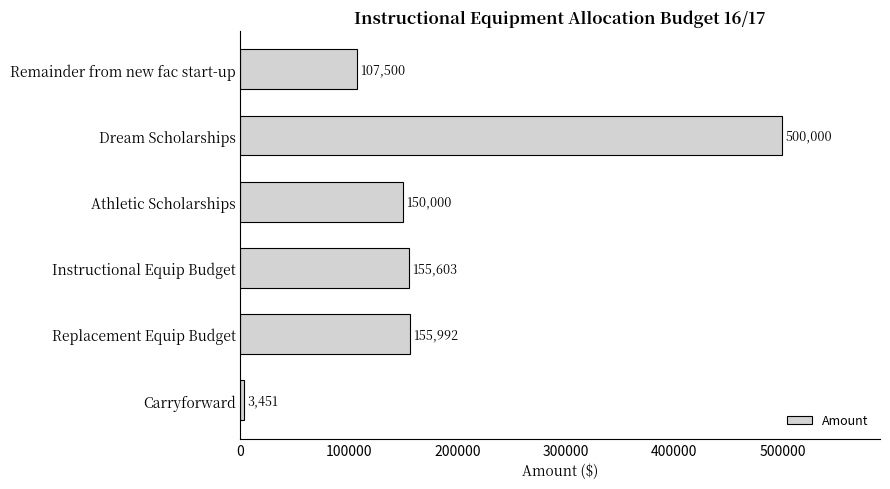

Does the chart contain stacked bars?

No